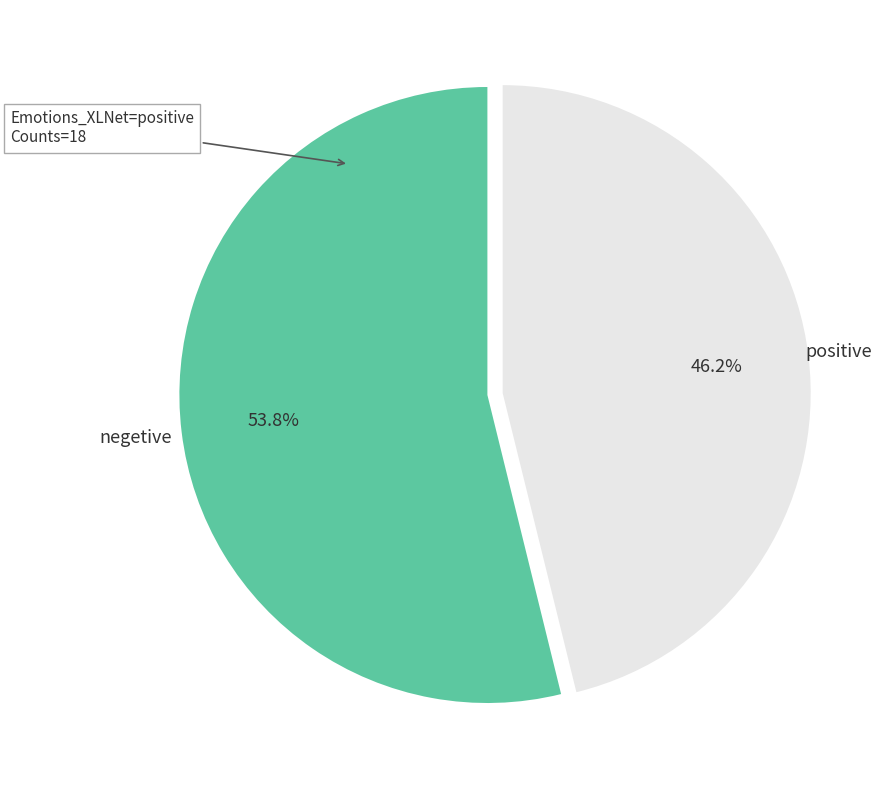

How many slices are in this pie chart?

2